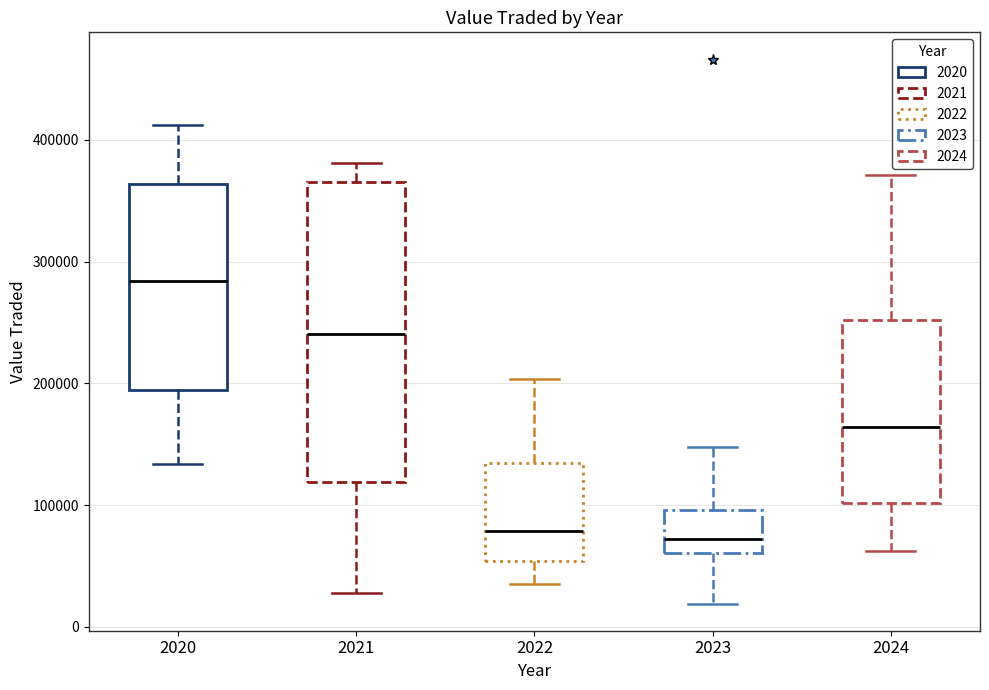

Which box is the tallest, from its lower edge to its upper edge?

2021